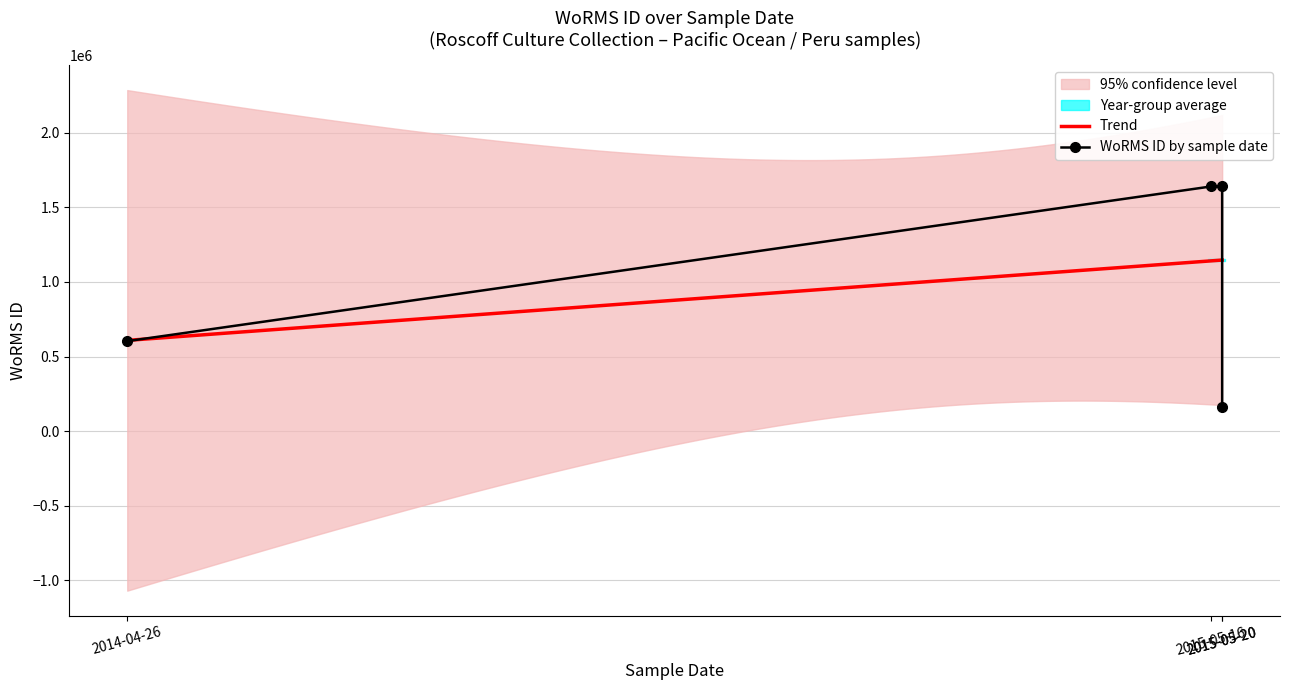

True or false: the data has more than 1 interior local peaks.

False